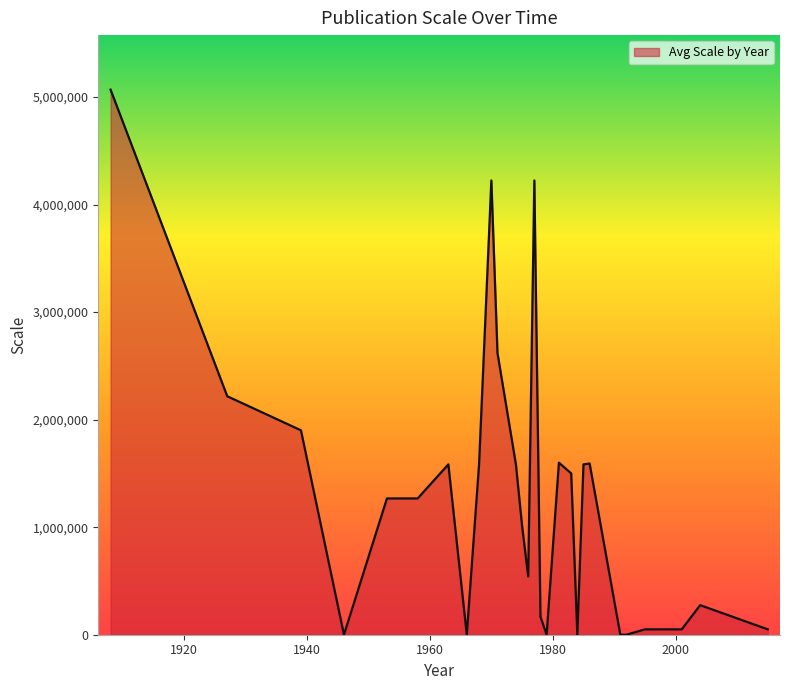

What is the maximum value shown in the chart?

5068800.0